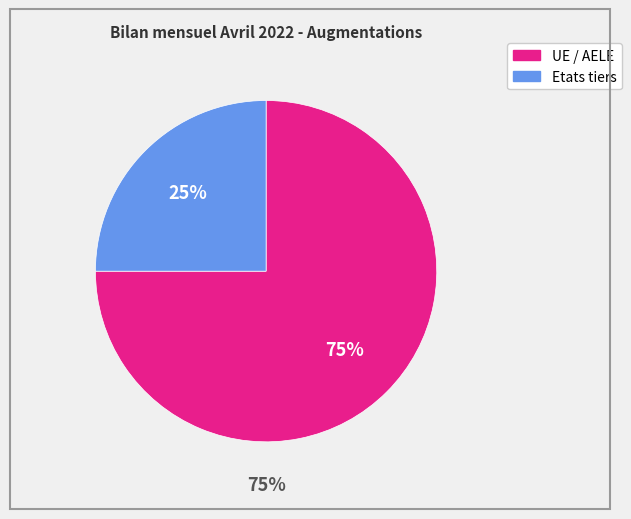

What percentage is the Etats tiers slice, to the nearest percent?

25%